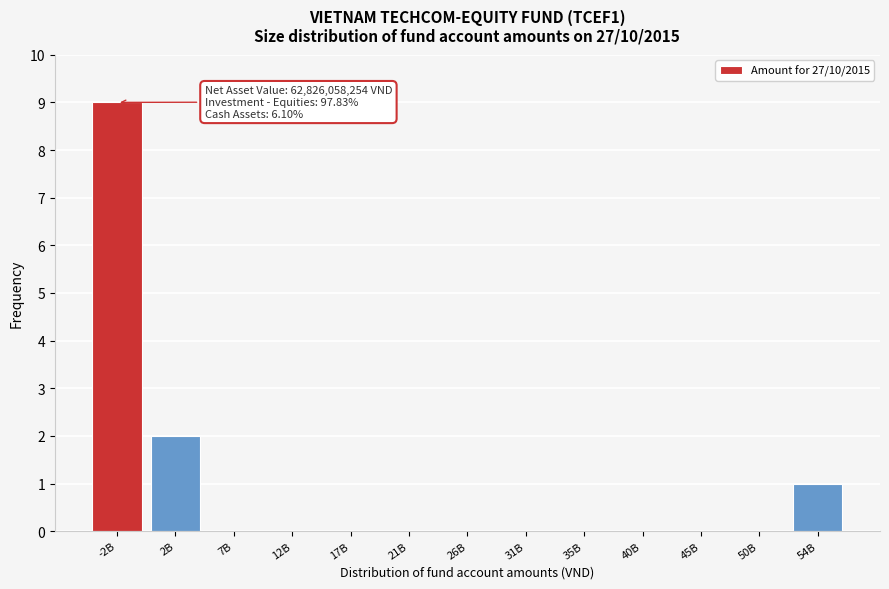

Reading left to right, what are all the values shown in this chart?

-2B=9	2B=2	7B=0	12B=0	17B=0	21B=0	26B=0	31B=0	35B=0	40B=0	45B=0	50B=0	54B=1